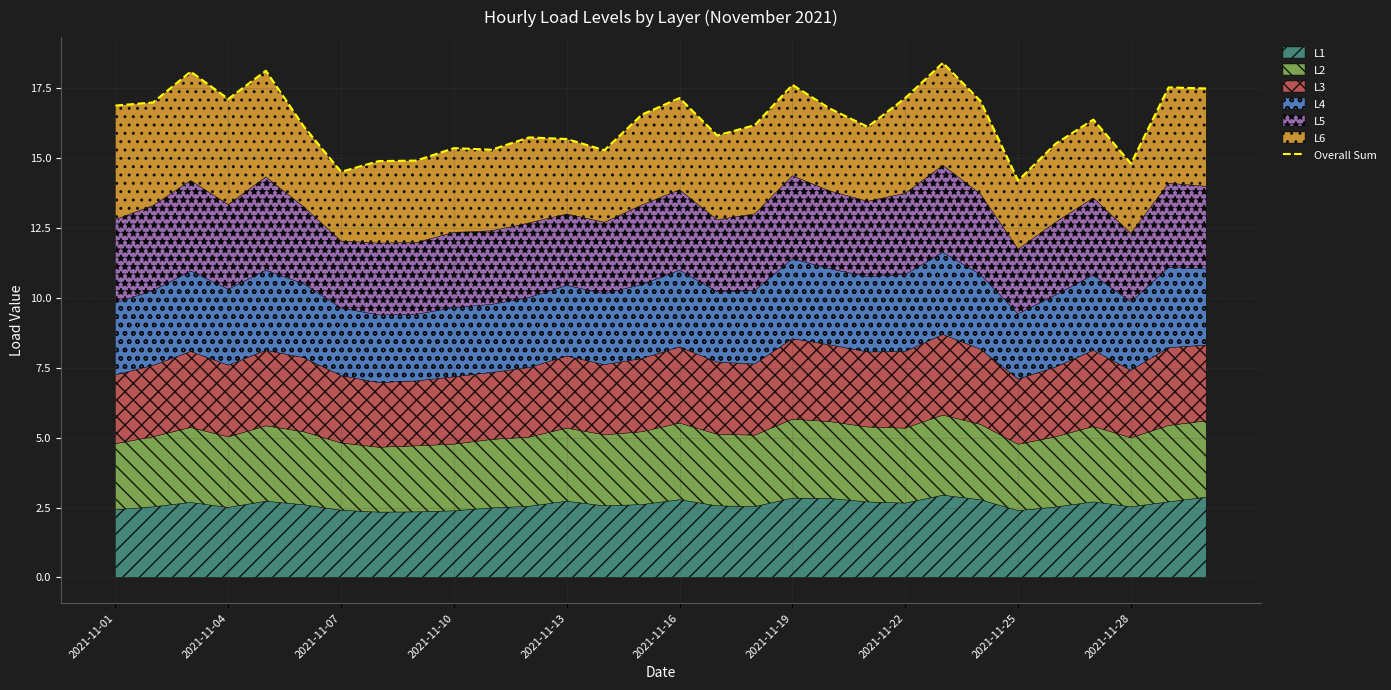

What is the sum of the values at 25 and 19?

32.3